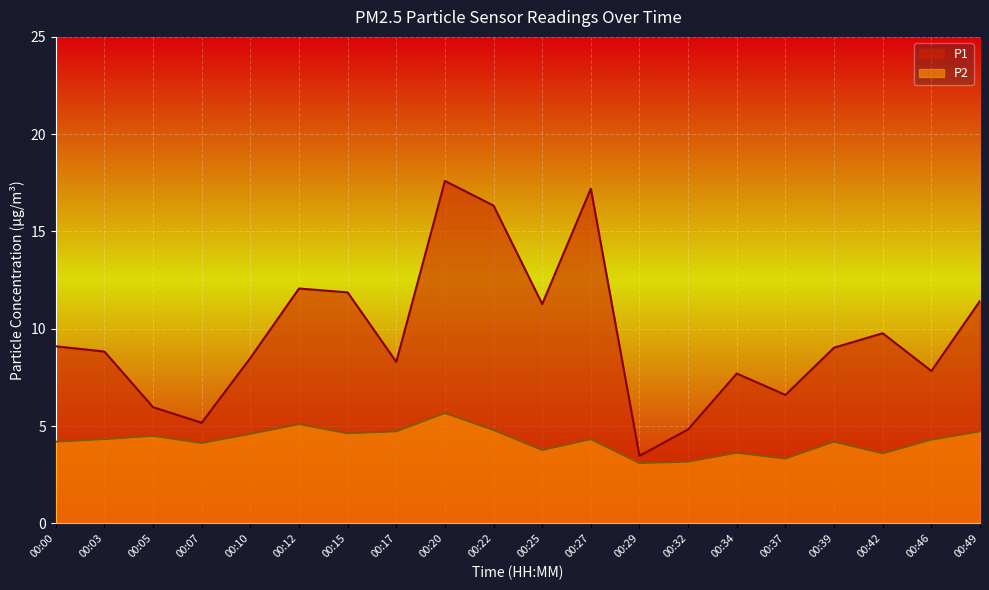

True or false: P2 and P1 cross at least once.

False